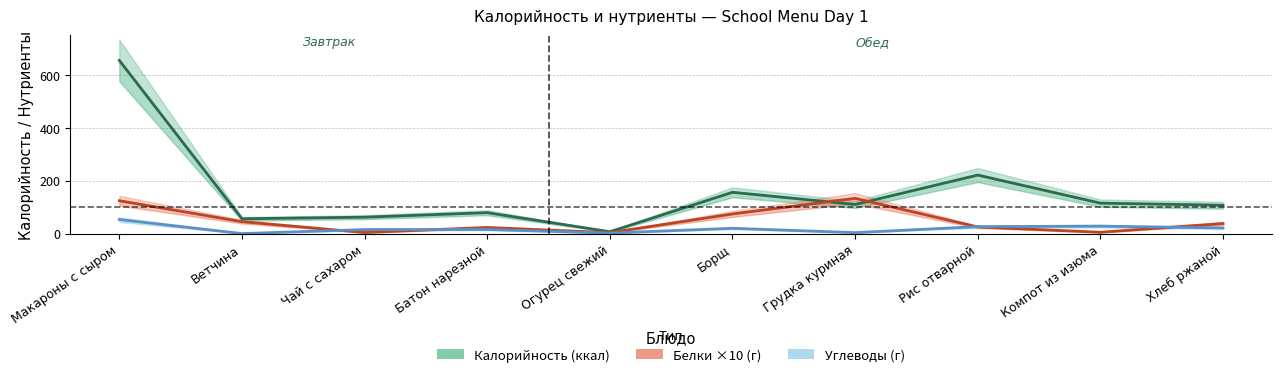

At which category is the sum across all series the highest?

Макароны с сыром